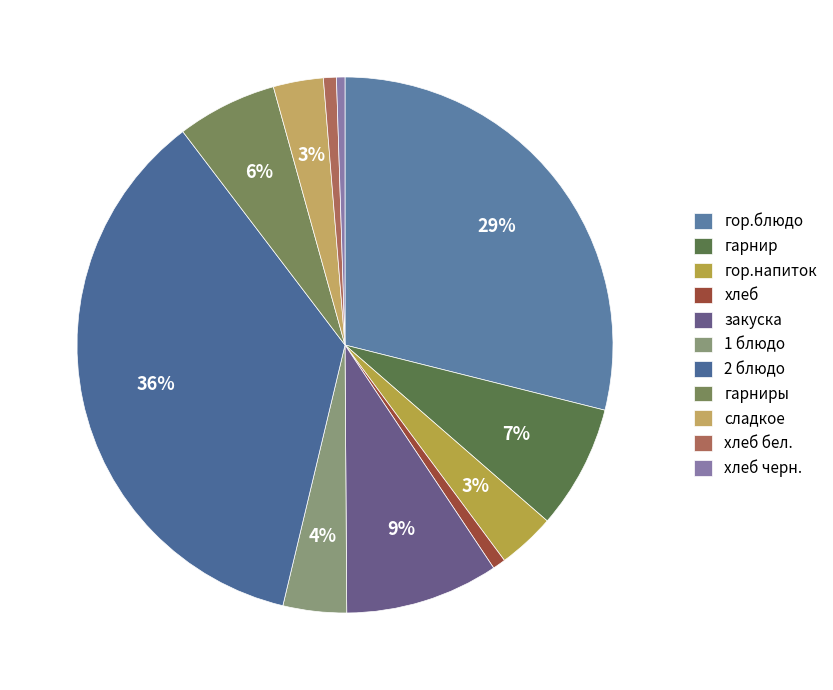

What percentage do хлеб бел. and хлеб черн. together represent?

1.3%